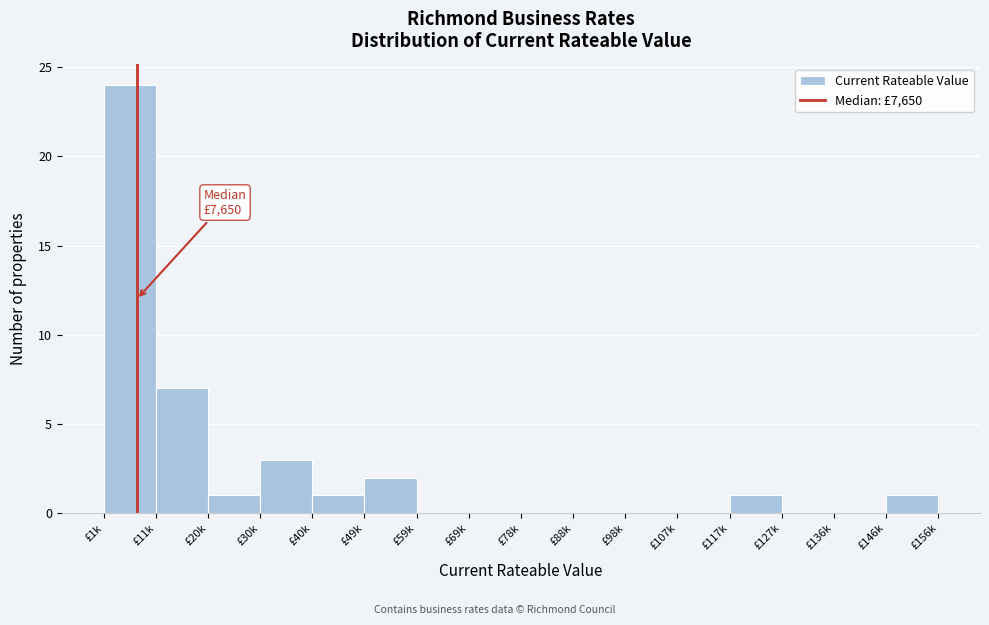

Reading left to right, list all the values displayed in this chart.

£1k=24	£11k=7	£20k=1	£30k=3	£40k=1	£49k=2	£59k=0	£69k=0	£78k=0	£88k=0	£98k=0	£107k=0	£117k=1	£127k=0	£136k=0	£146k=1